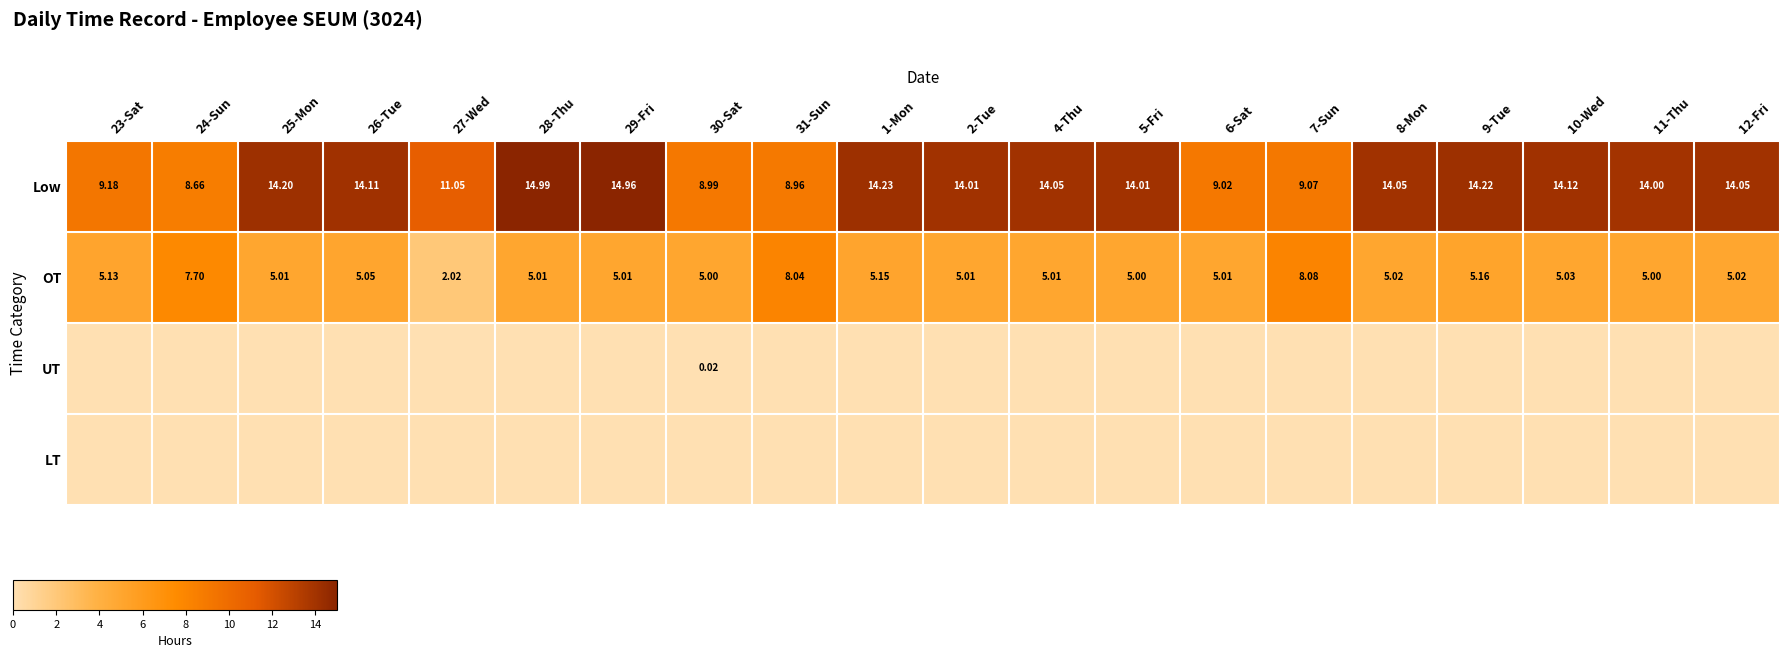

Which series has the largest total across all categories?

Low